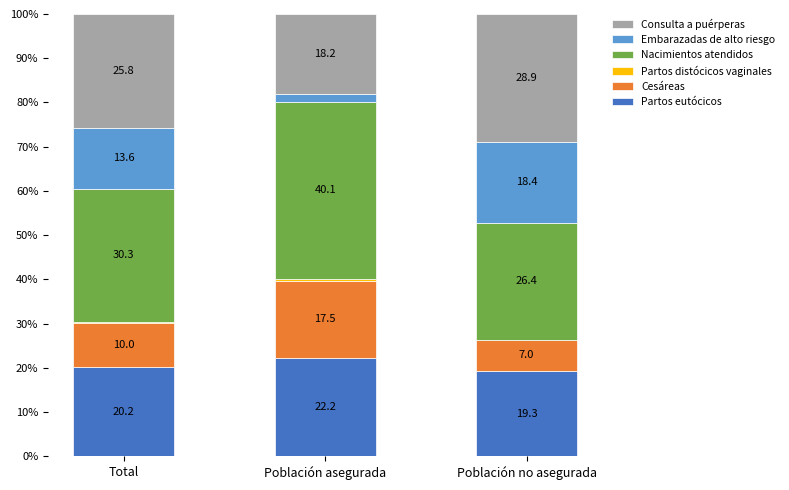

True or false: Partos eutócicos has a value of 12.6 at Población no asegurada.

False